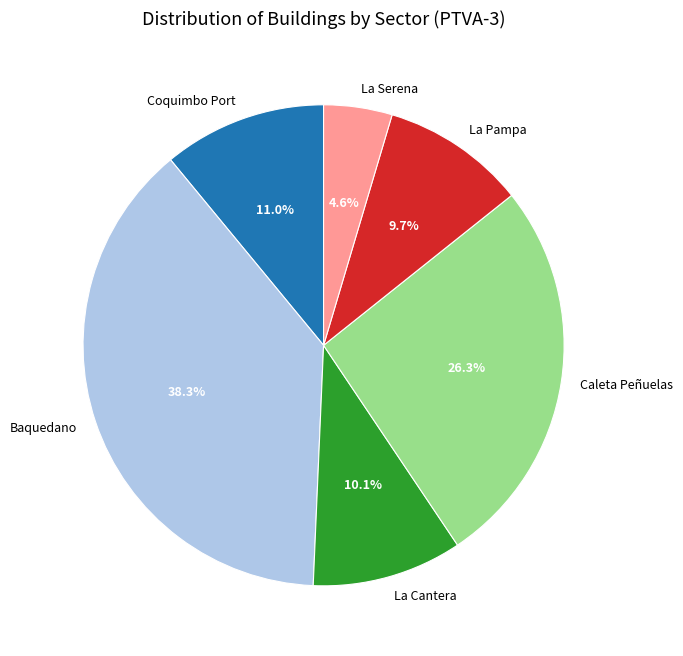

What percentage is the La Serena slice, to the nearest percent?

5%